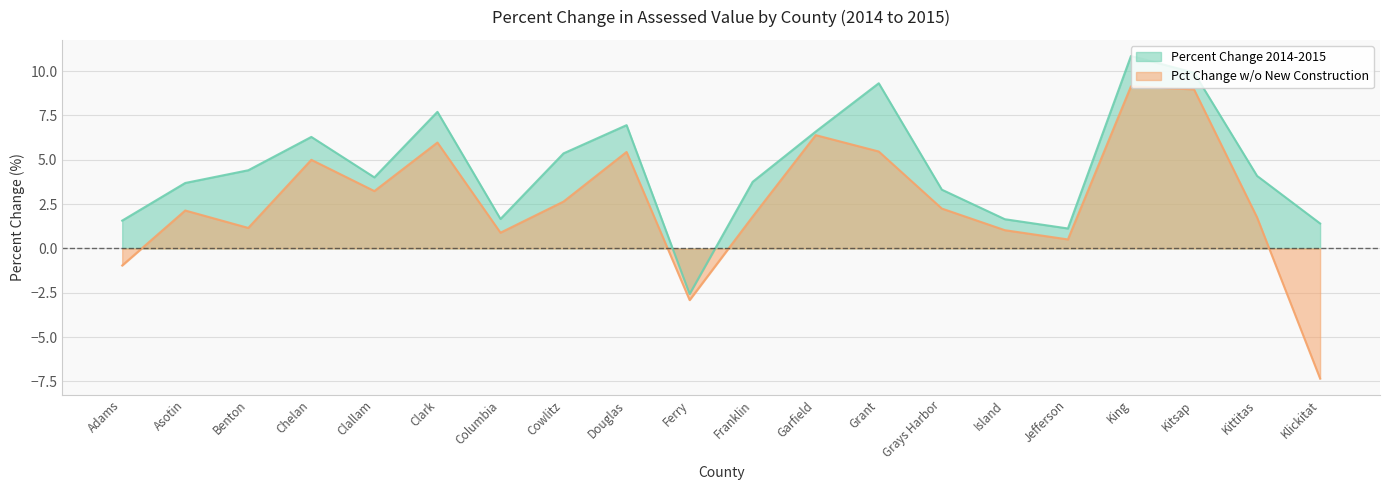

How many lines are shown in the chart?

2